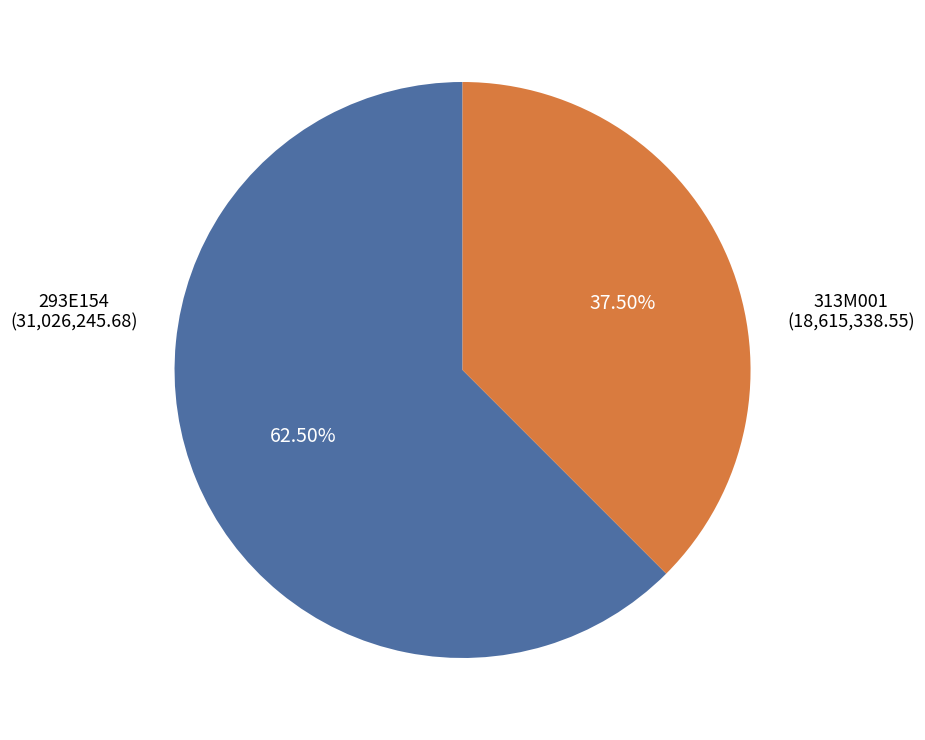

Is there any slice that represents more than half of the pie?

Yes